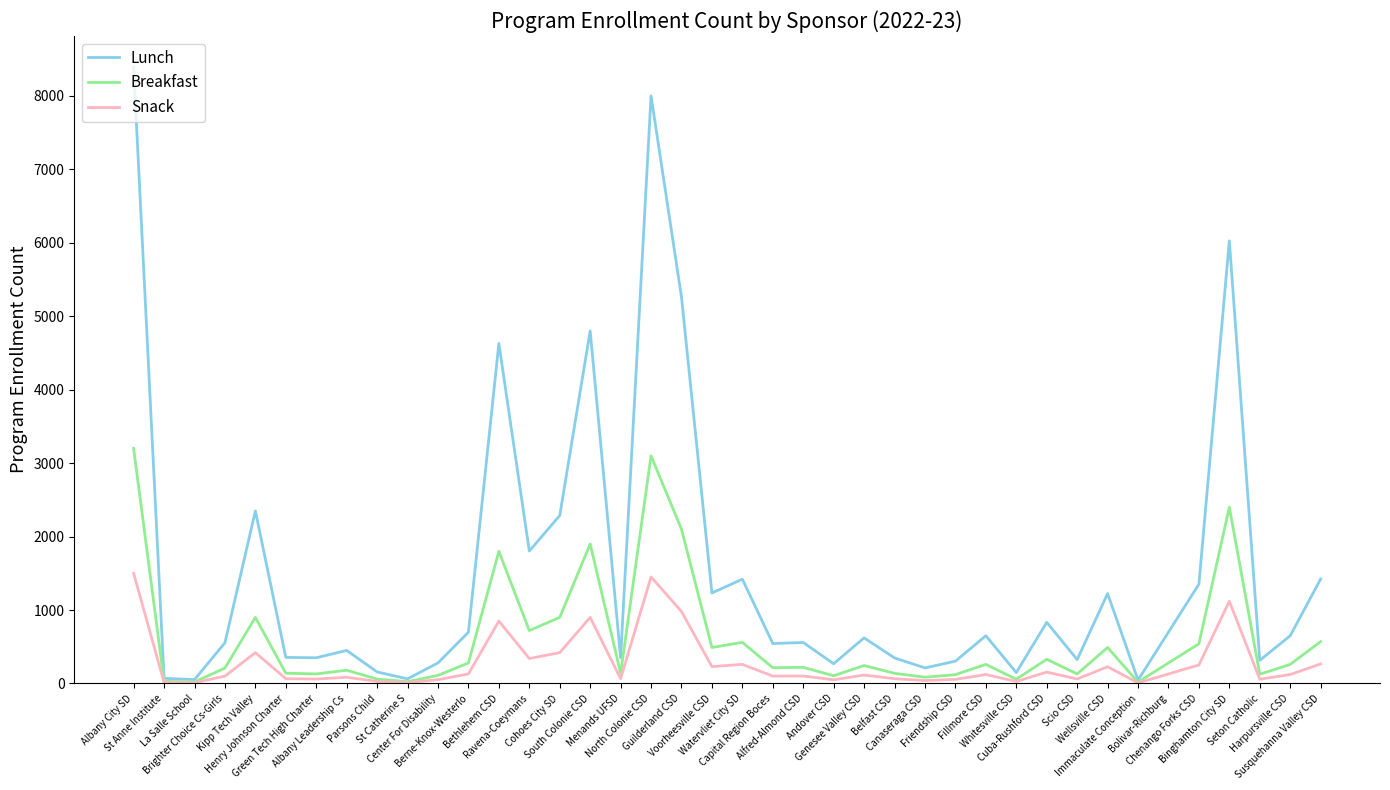

What is the spread (max minus min) of values at Canaseraga CSD?

172